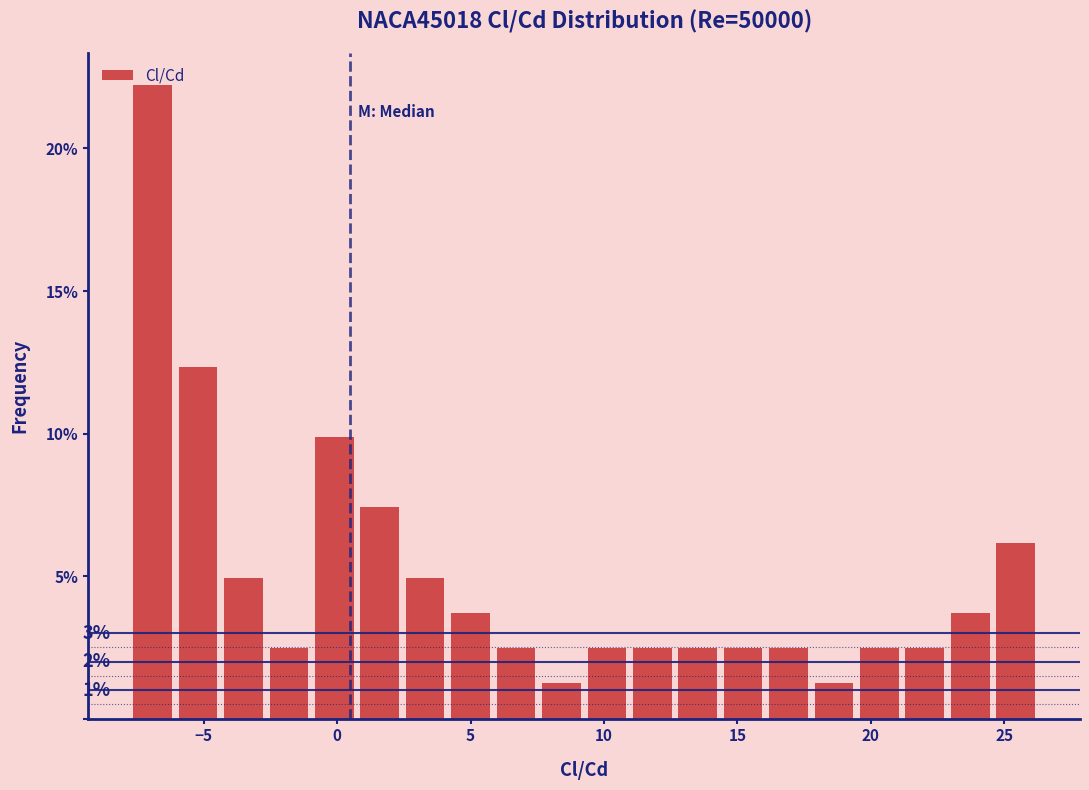

Read against the x-axis, roughly where is the centre of the tallest bar?

-7.0